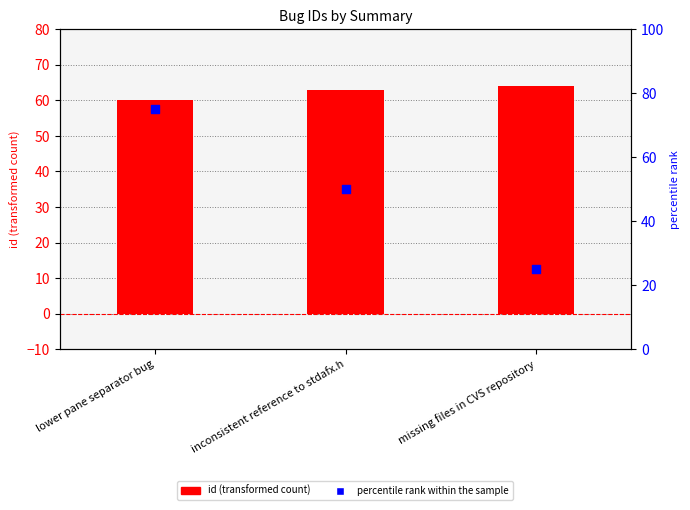

At which category is the sum across all series the highest?

lower pane separator bug